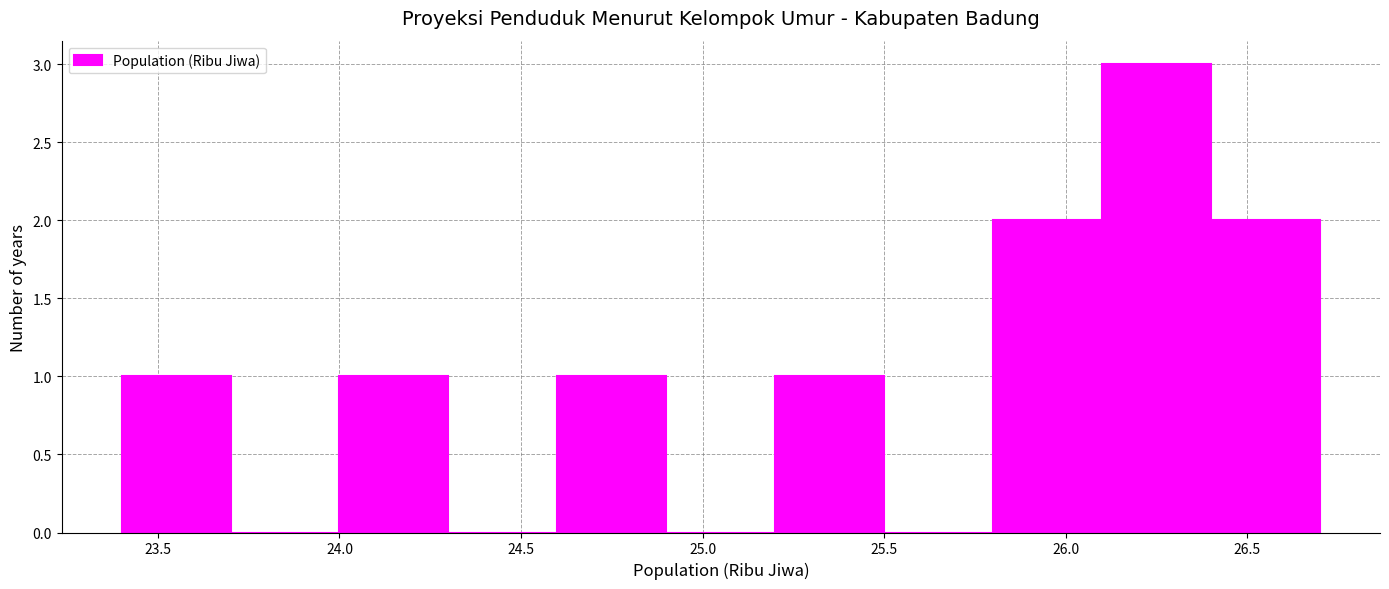

What is the height of the bar covering 26.4 to 26.7 on the x-axis? The values are not printed on the chart, so give them approximately, as read against the axis.

2